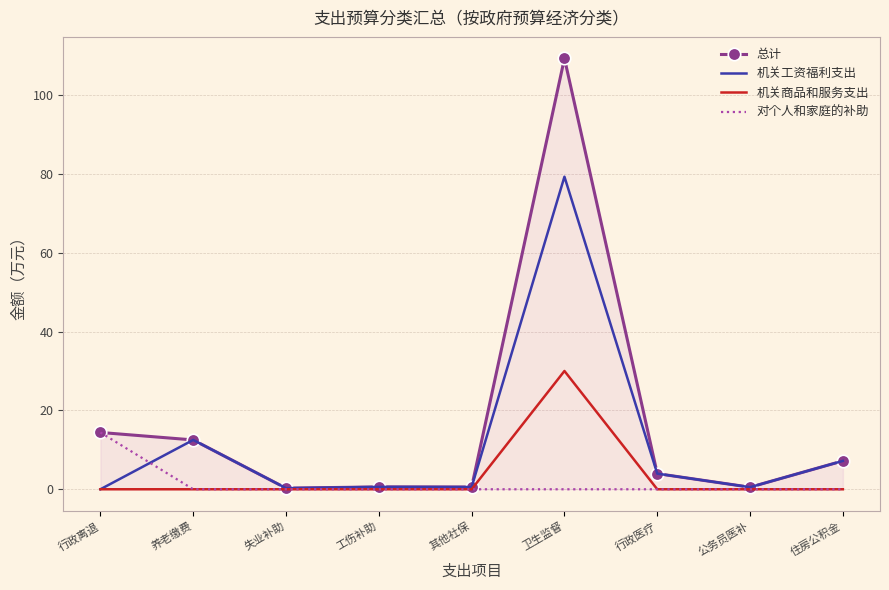

How many data points does each series have?

9